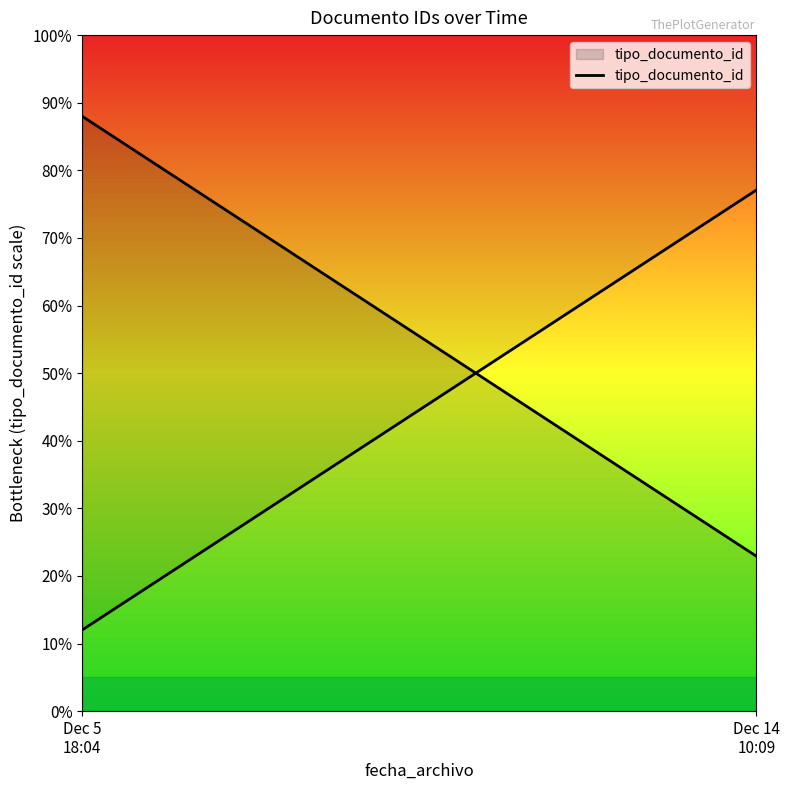

What is the change in value from Dec 5
18:04 to Dec 14
10:09?

-65.1